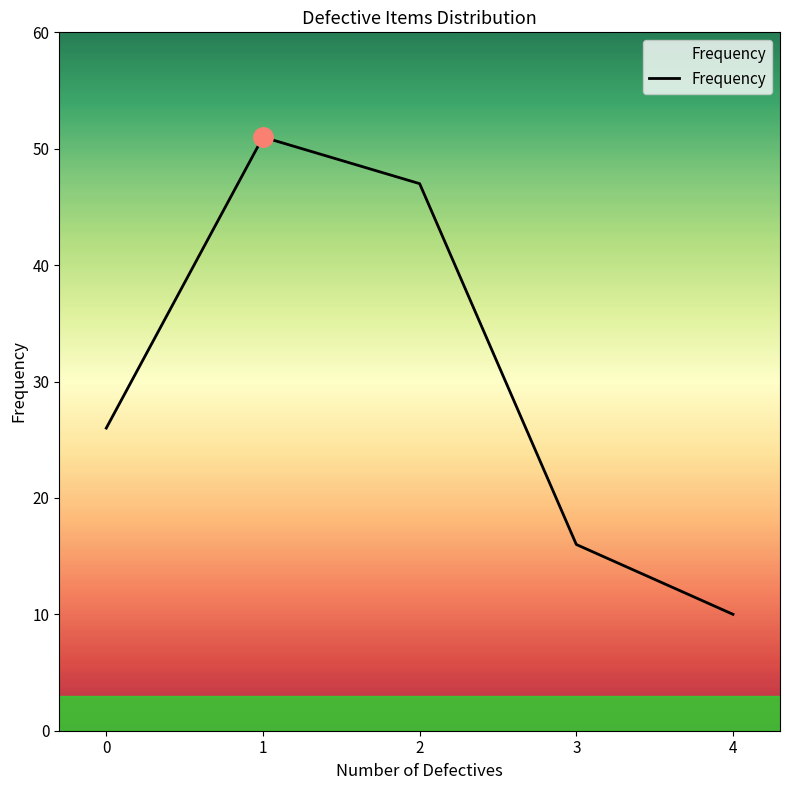

Is it true that the value at 4 is 18?

False